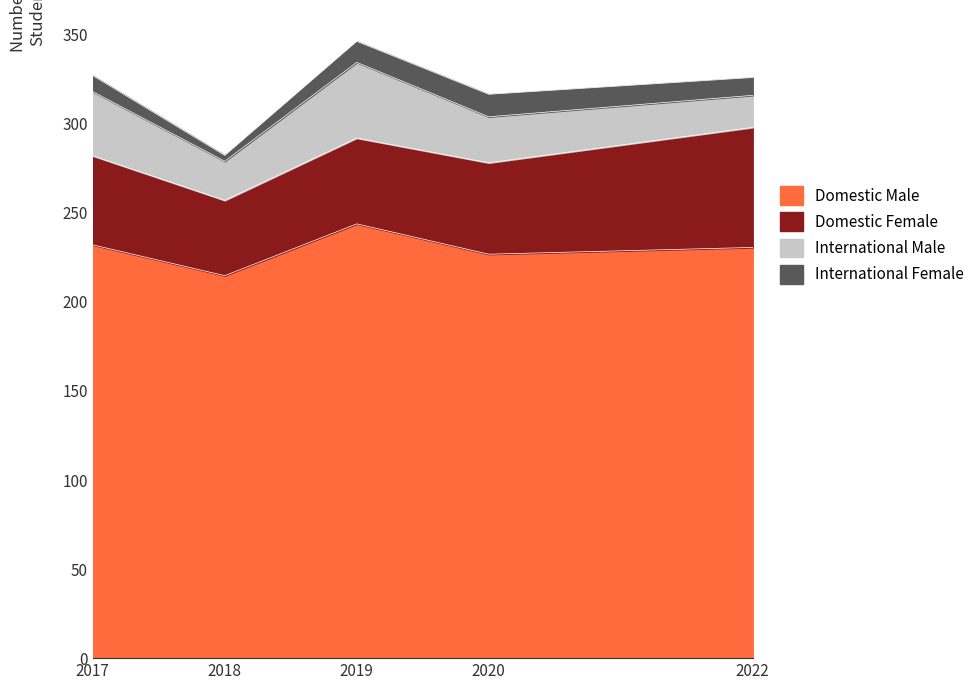

What is the value of the International Female point at the 2nd from the left?

3.3